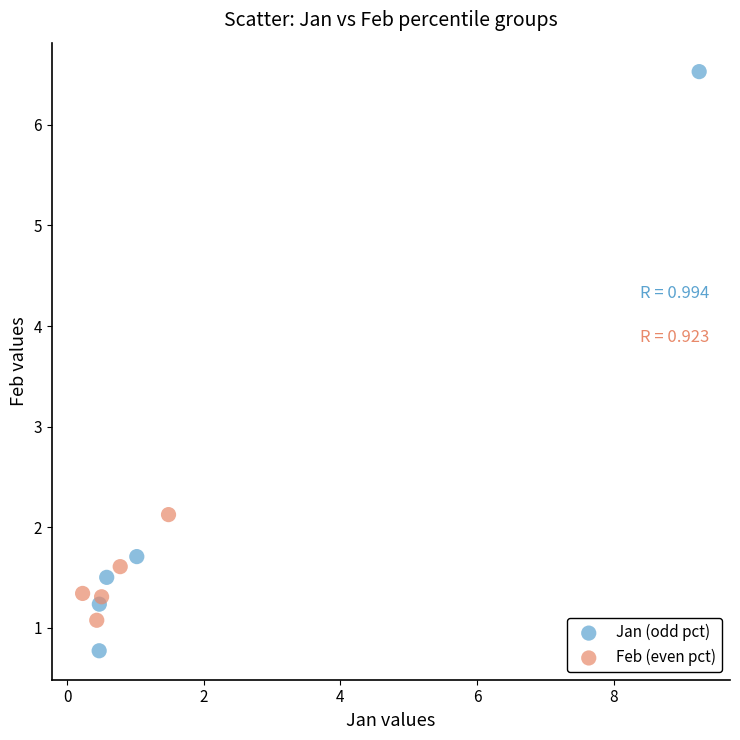

Which series contains the highest Y value?

Jan (odd pct)